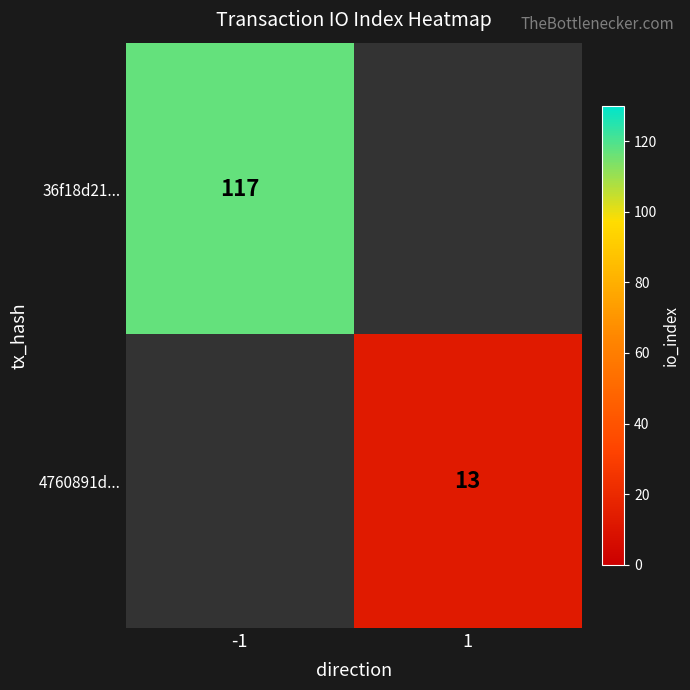

True or false: 4760891d... has a value of 13 at 1.

True